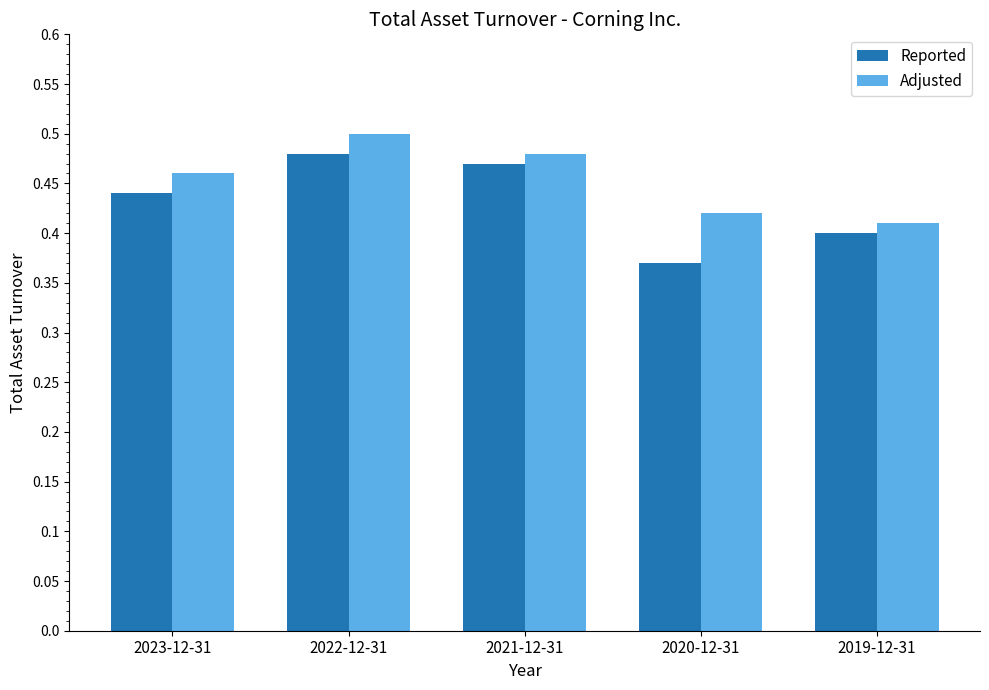

Which label corresponds to the largest value in the chart?

2022-12-31